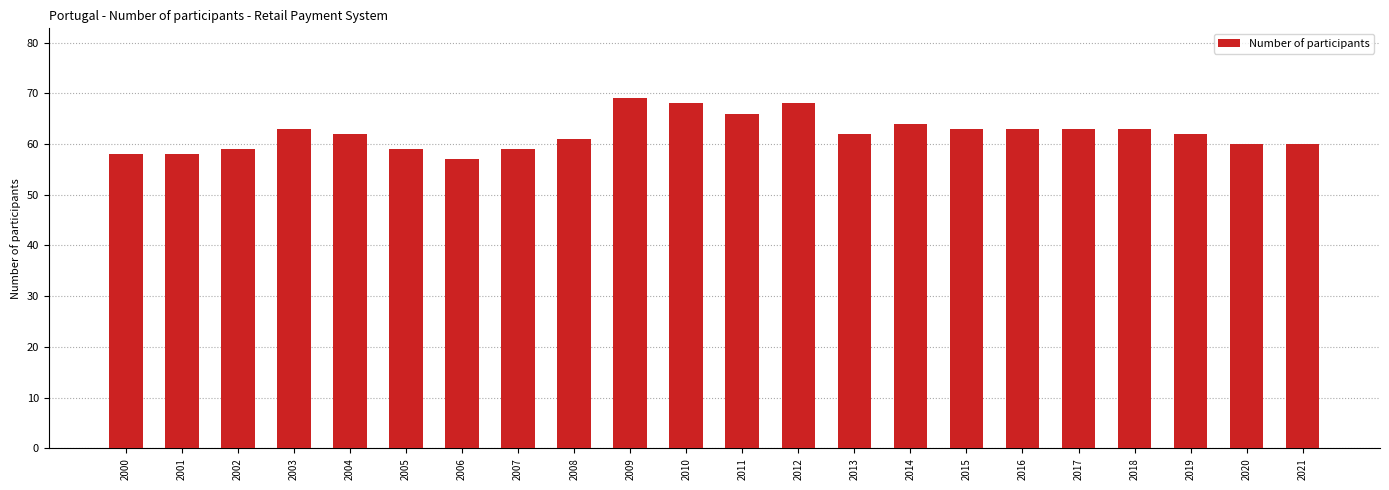

What is the average value?

62